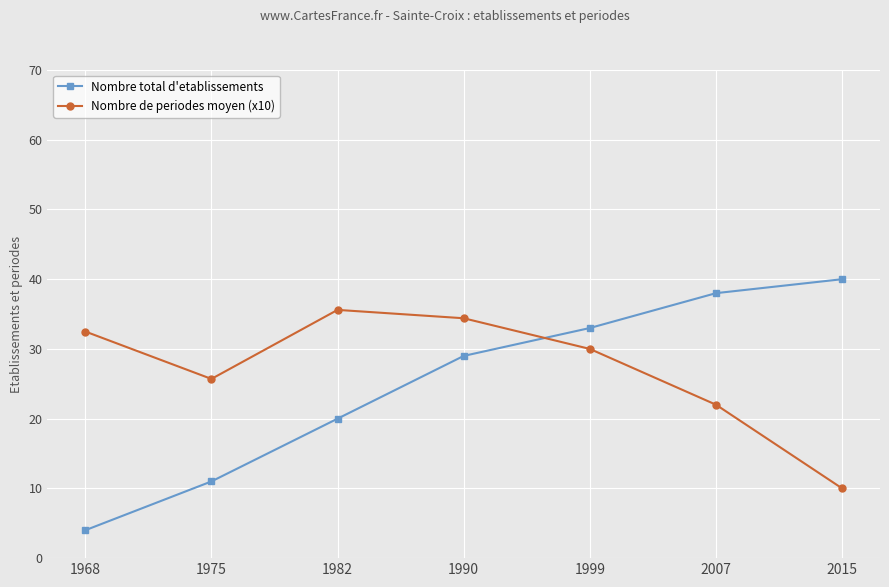

At which label does Nombre total d'etablissements reach its peak?

2015